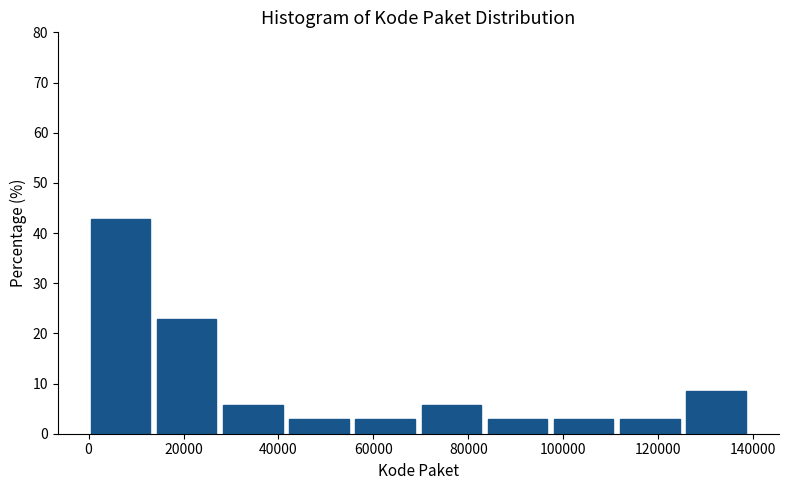

Reading left to right, transcribe this chart: for each bar, give the range it covers on the x-axis and its height. Neither the bar edges nor the heights are printed on the chart, so give them approximately, as read against the axes.

0 to 14000: 43
14000 to 28000: 23
28000 to 42000: 6
42000 to 56000: 3
56000 to 70000: 3
70000 to 84000: 6
84000 to 98000: 3
98000 to 112000: 3
112000 to 126000: 3
126000 to 140000: 9